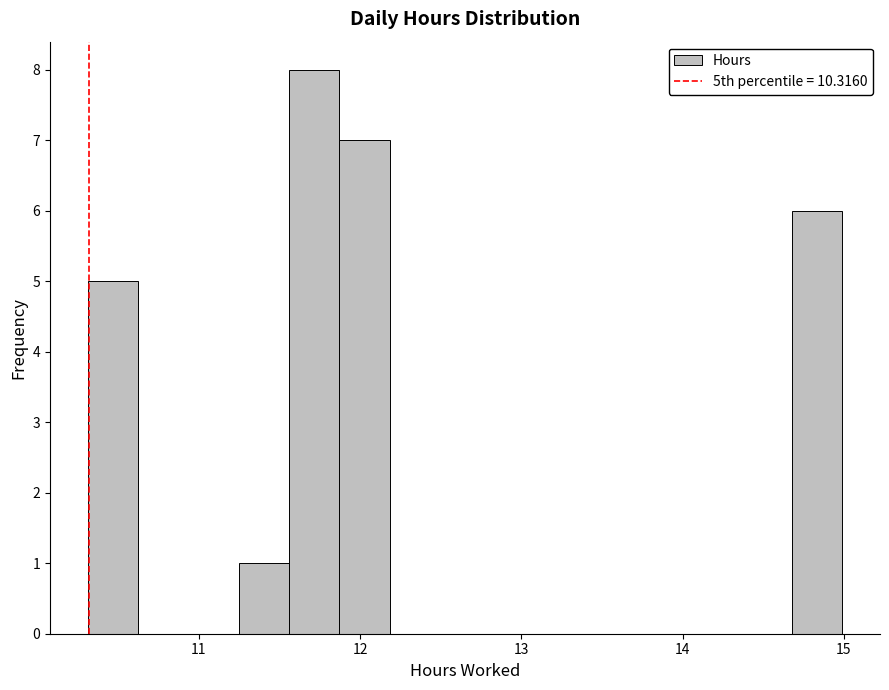

Around what value on the x-axis is the tallest bar? Give the approximate position of its centre, as read against the axis.

11.7